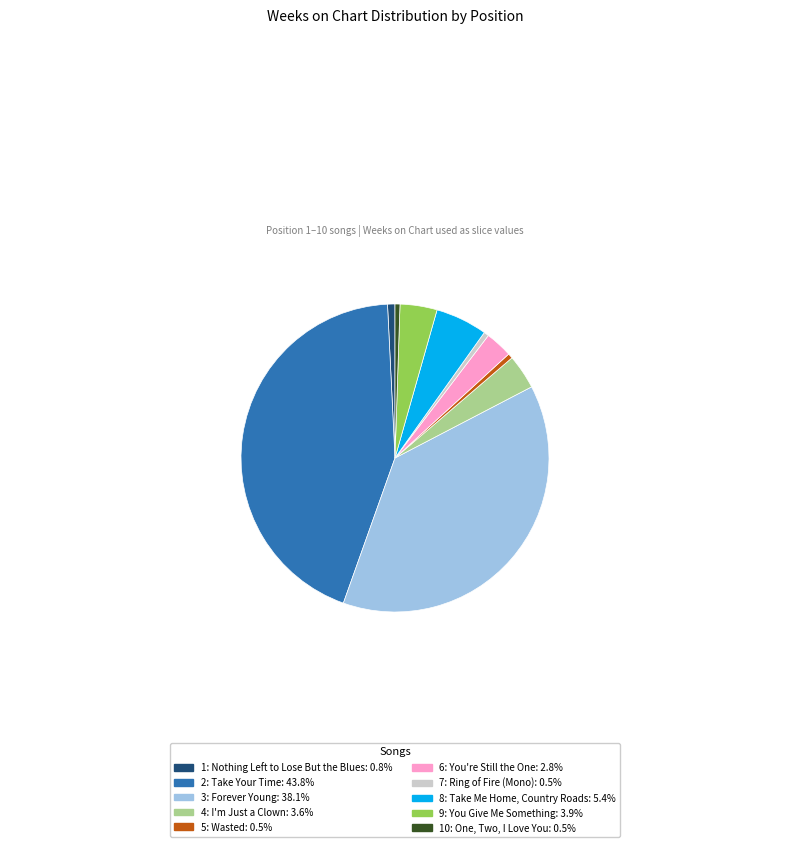

Which has a higher value, 7: Ring of Fire (Mono) or 8: Take Me Home, Country Roads?

8: Take Me Home, Country Roads